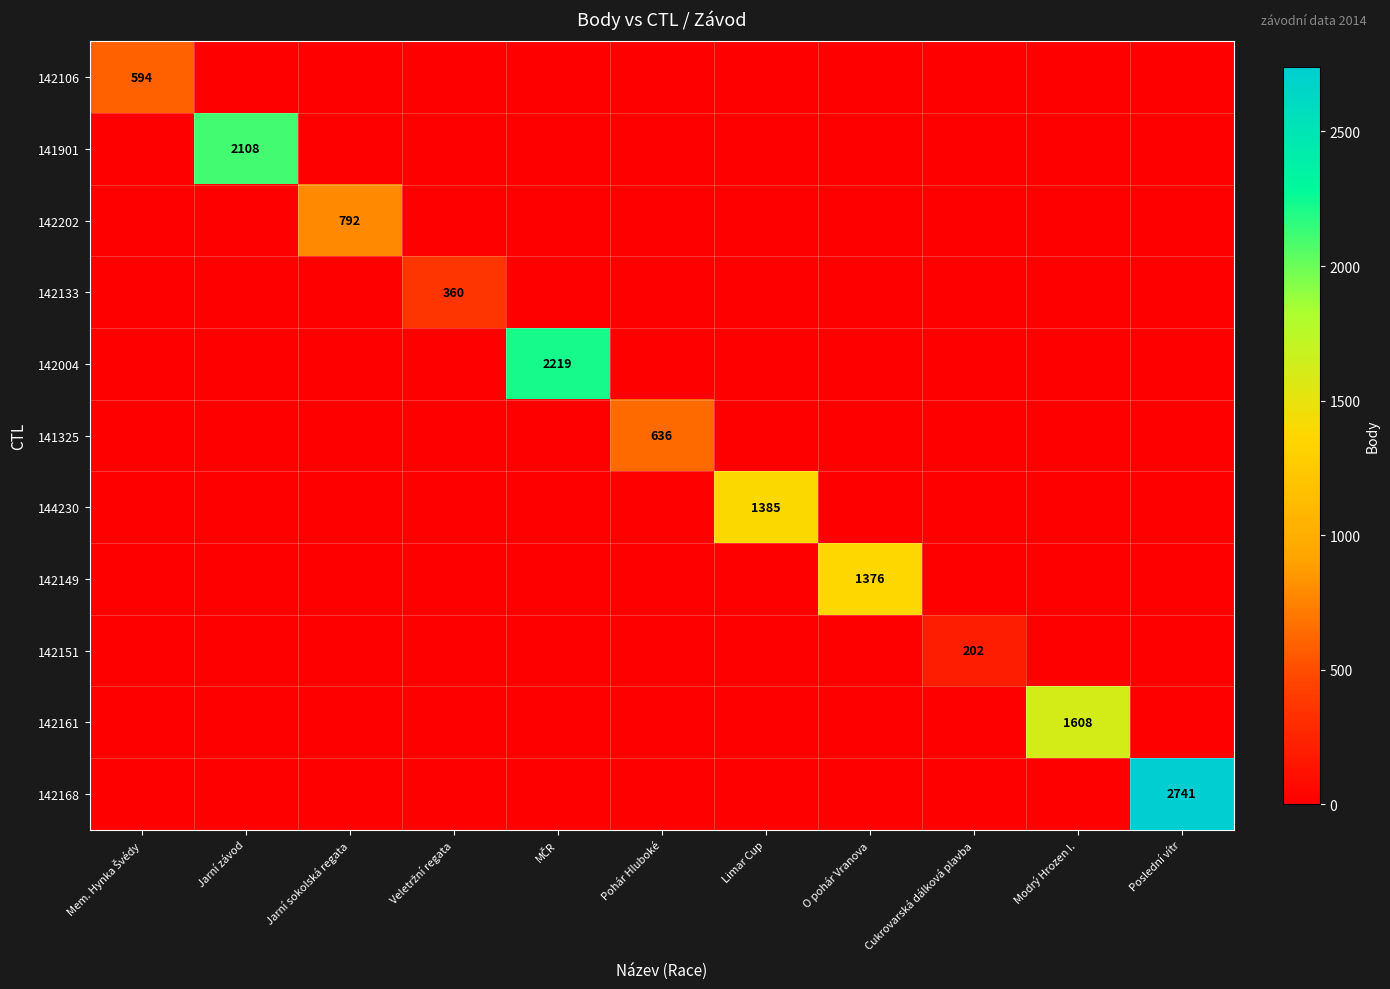

What is the minimum value shown in the chart?

202.0